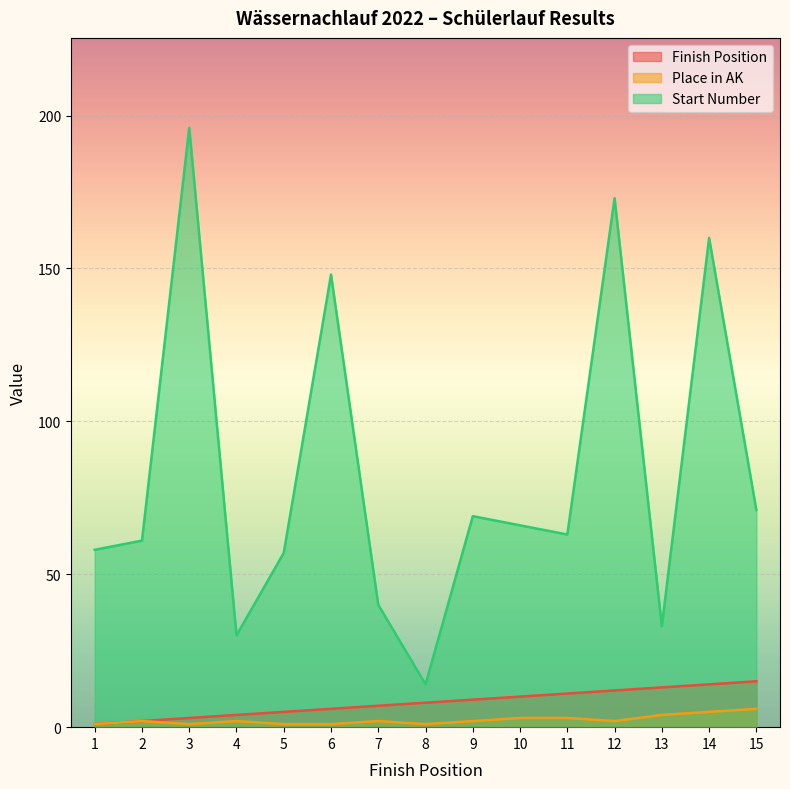

Reading right to left, what are all the values shown in this chart?

Finish Position: 15=15	14=14	13=13	12=12	11=11	10=10	9=9	8=8	7=7	6=6	5=5	4=4	3=3	2=2	1=1
Place in AK: 15=6	14=5	13=4	12=2	11=3	10=3	9=2	8=1	7=2	6=1	5=1	4=2	3=1	2=2	1=1
Start Number: 15=71	14=160	13=33	12=173	11=63	10=66	9=69	8=14	7=40	6=148	5=57	4=30	3=196	2=61	1=58